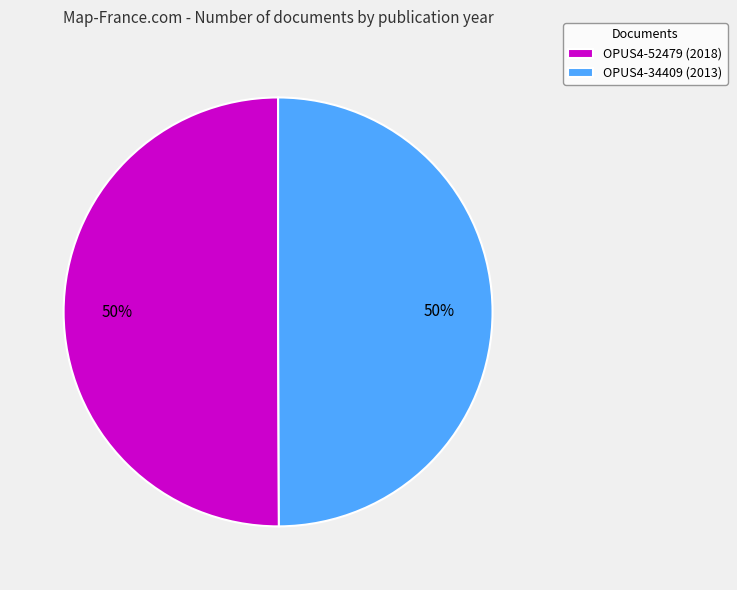

How many segments does this pie chart have?

2